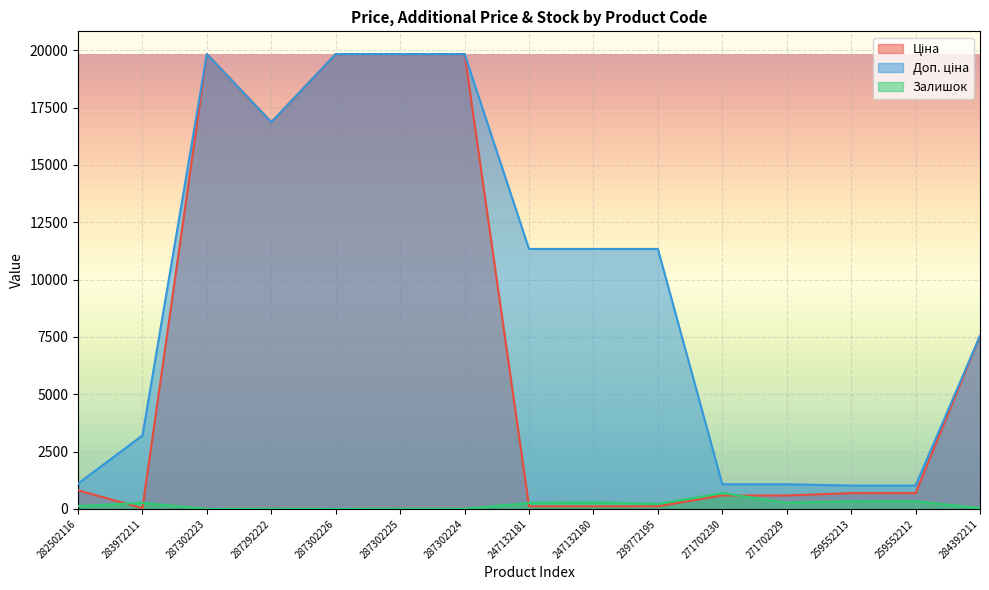

In Доп. ціна, how many points are lower than both neighbors (excluding endpoints)?

1